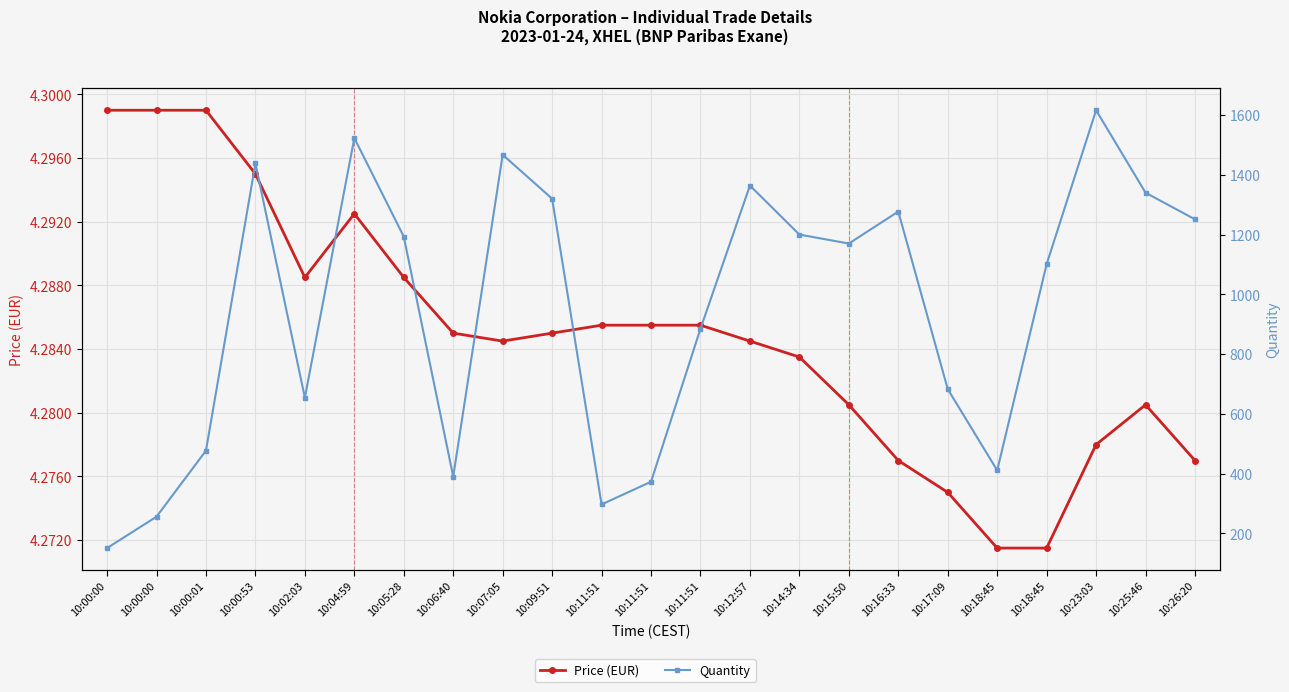

True or false: Quantity and Price (EUR) intersect in this chart.

False